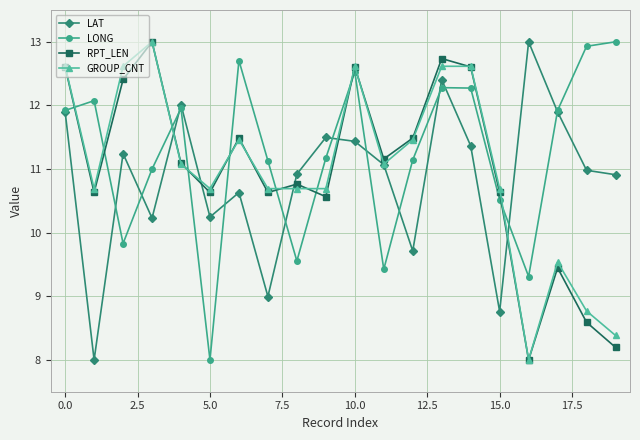

What is the lowest value of the LAT series?

8.0